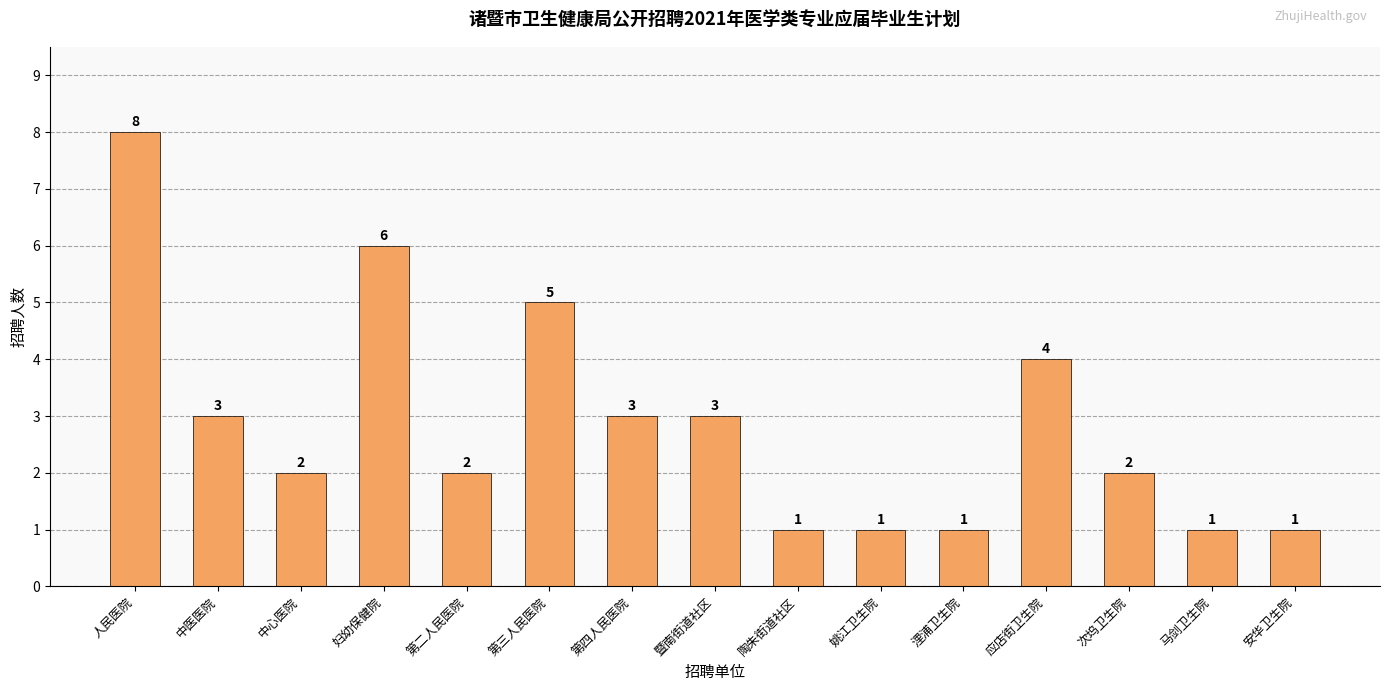

Which has a higher value, 第三人民医院 or 次坞卫生院?

第三人民医院